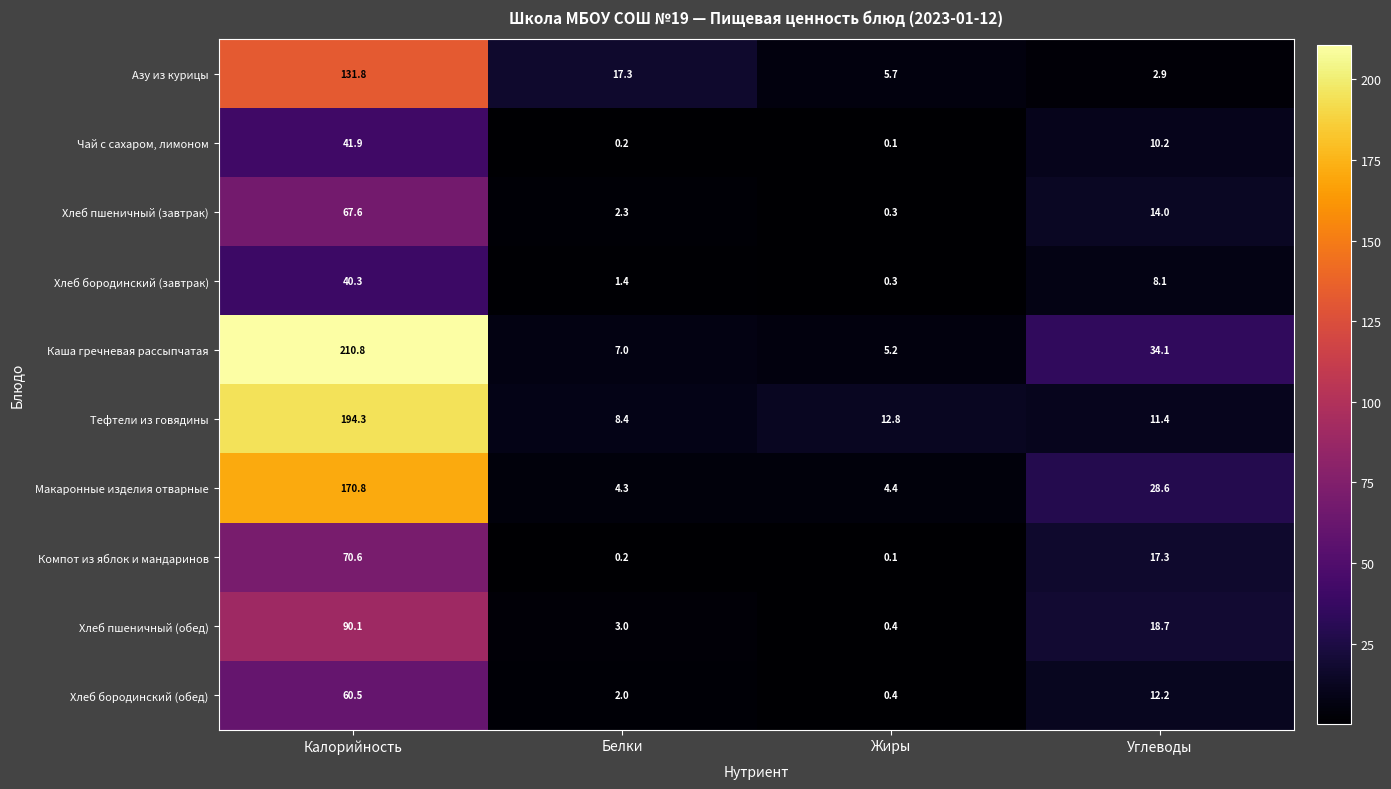

What is the difference between the highest and lowest values at Калорийность?

170.5